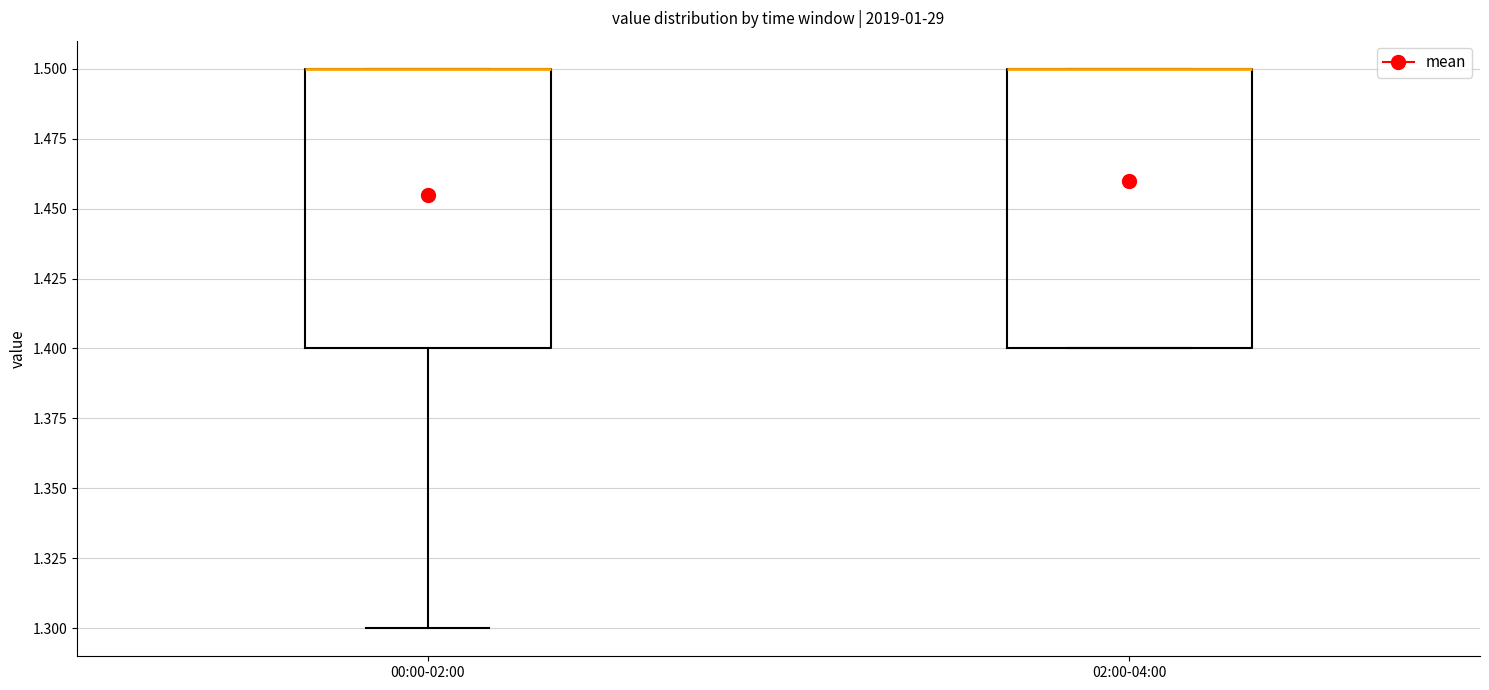

Reading left to right, read every box against the y-axis: the position of its median line, the range the box covers, and the ends of its whiskers. The values are not printed on the chart, so give them approximately, as read against the axis.

00:00-02:00: median 1.5 (drawn on the box's upper edge), box 1.4 to 1.5, whiskers 1.3 to 1.5
02:00-04:00: median 1.5 (drawn on the box's upper edge), box 1.4 to 1.5, whiskers 1.4 to 1.5